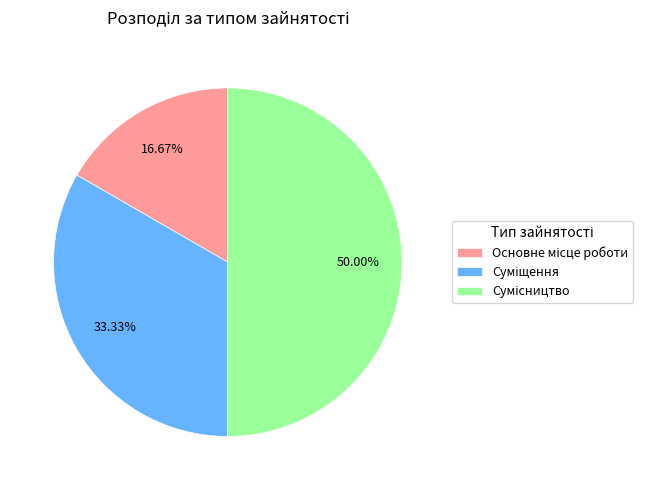

How many segments does this pie chart have?

3